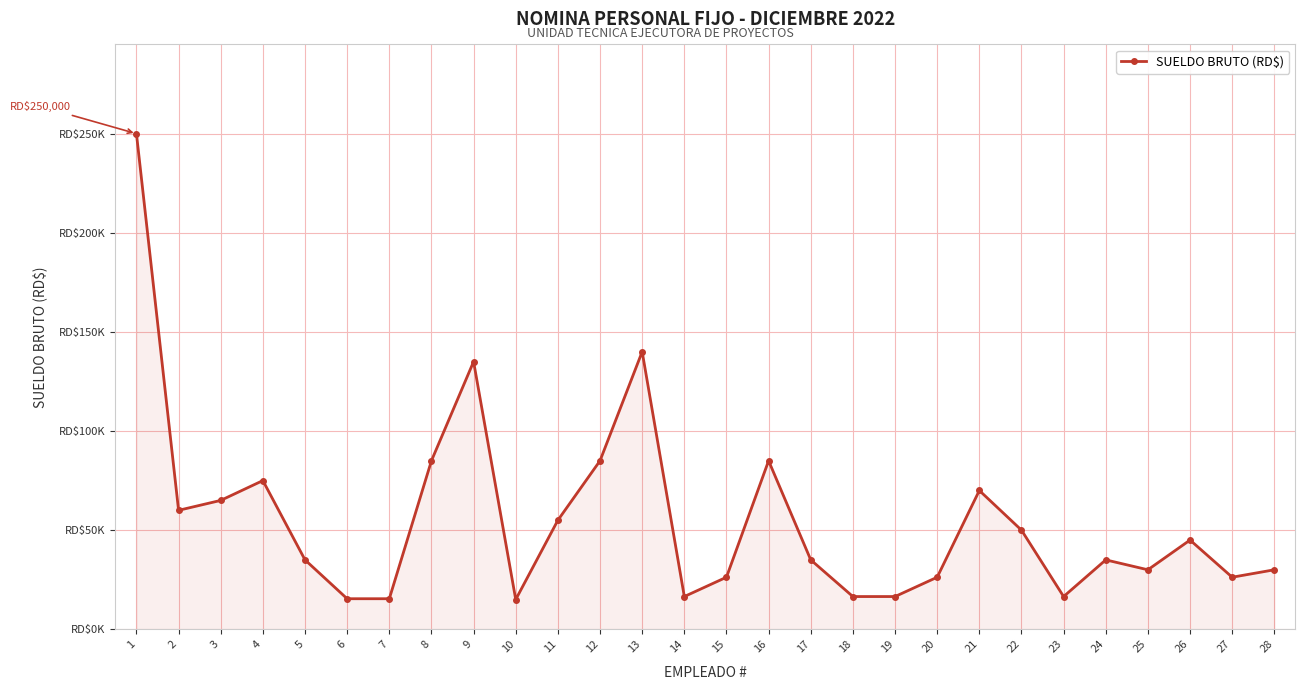

What is the difference between the second highest and second lowest values?

124600